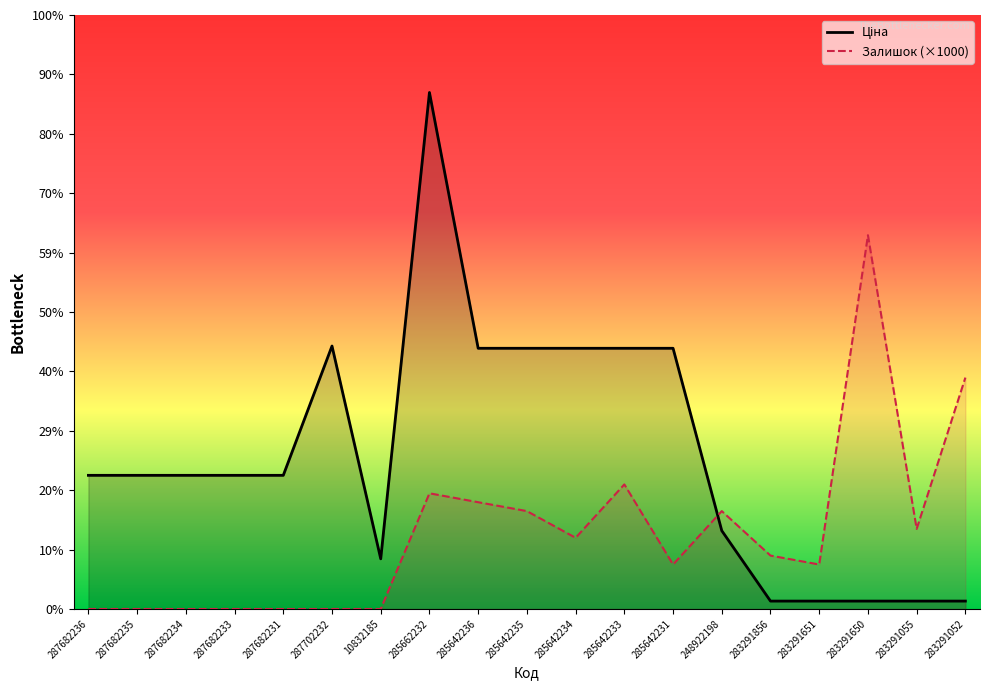

Is it true that Залишок equals 23274.2 at 285662232?

False